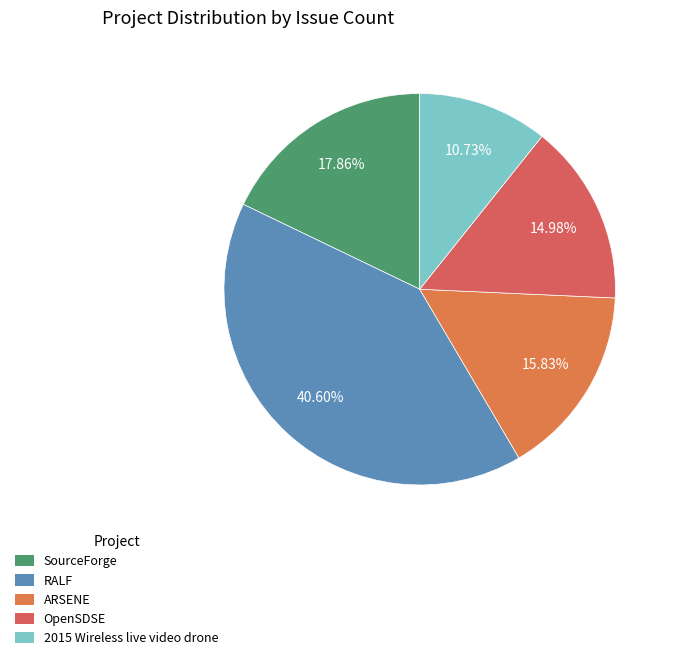

Which category has the smallest portion of the pie?

2015 Wireless live video drone